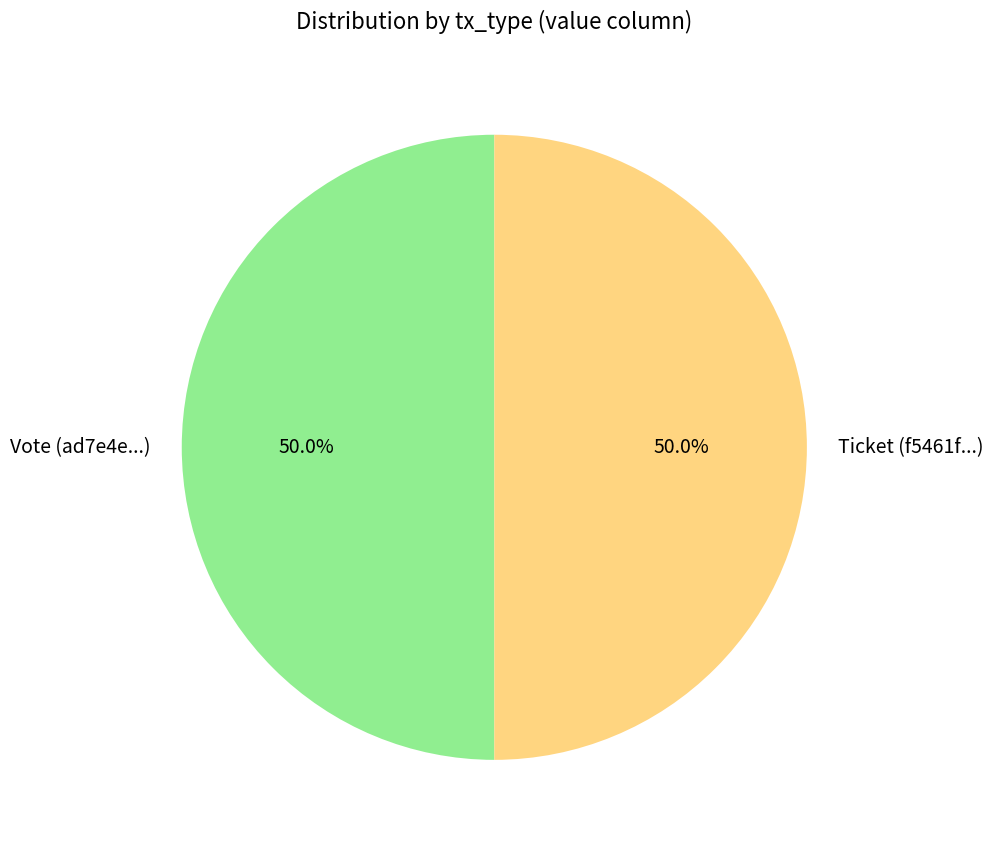

How much of the chart is everything except Vote (ad7e4e...)?

50.0%